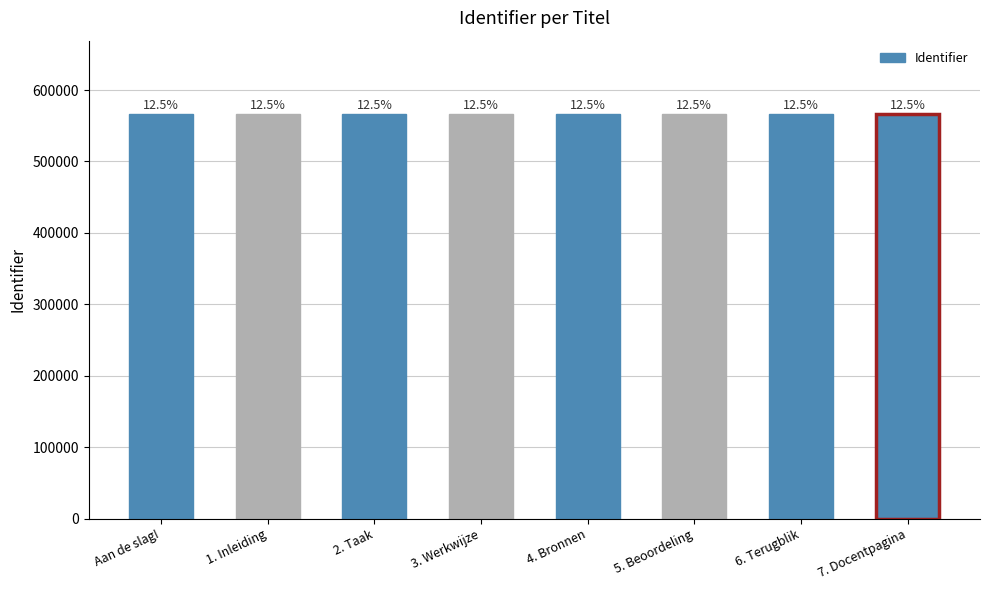

Reading left to right, extract all data points from this chart.

567001	567004	567007	567009	567011	567013	567015	567017